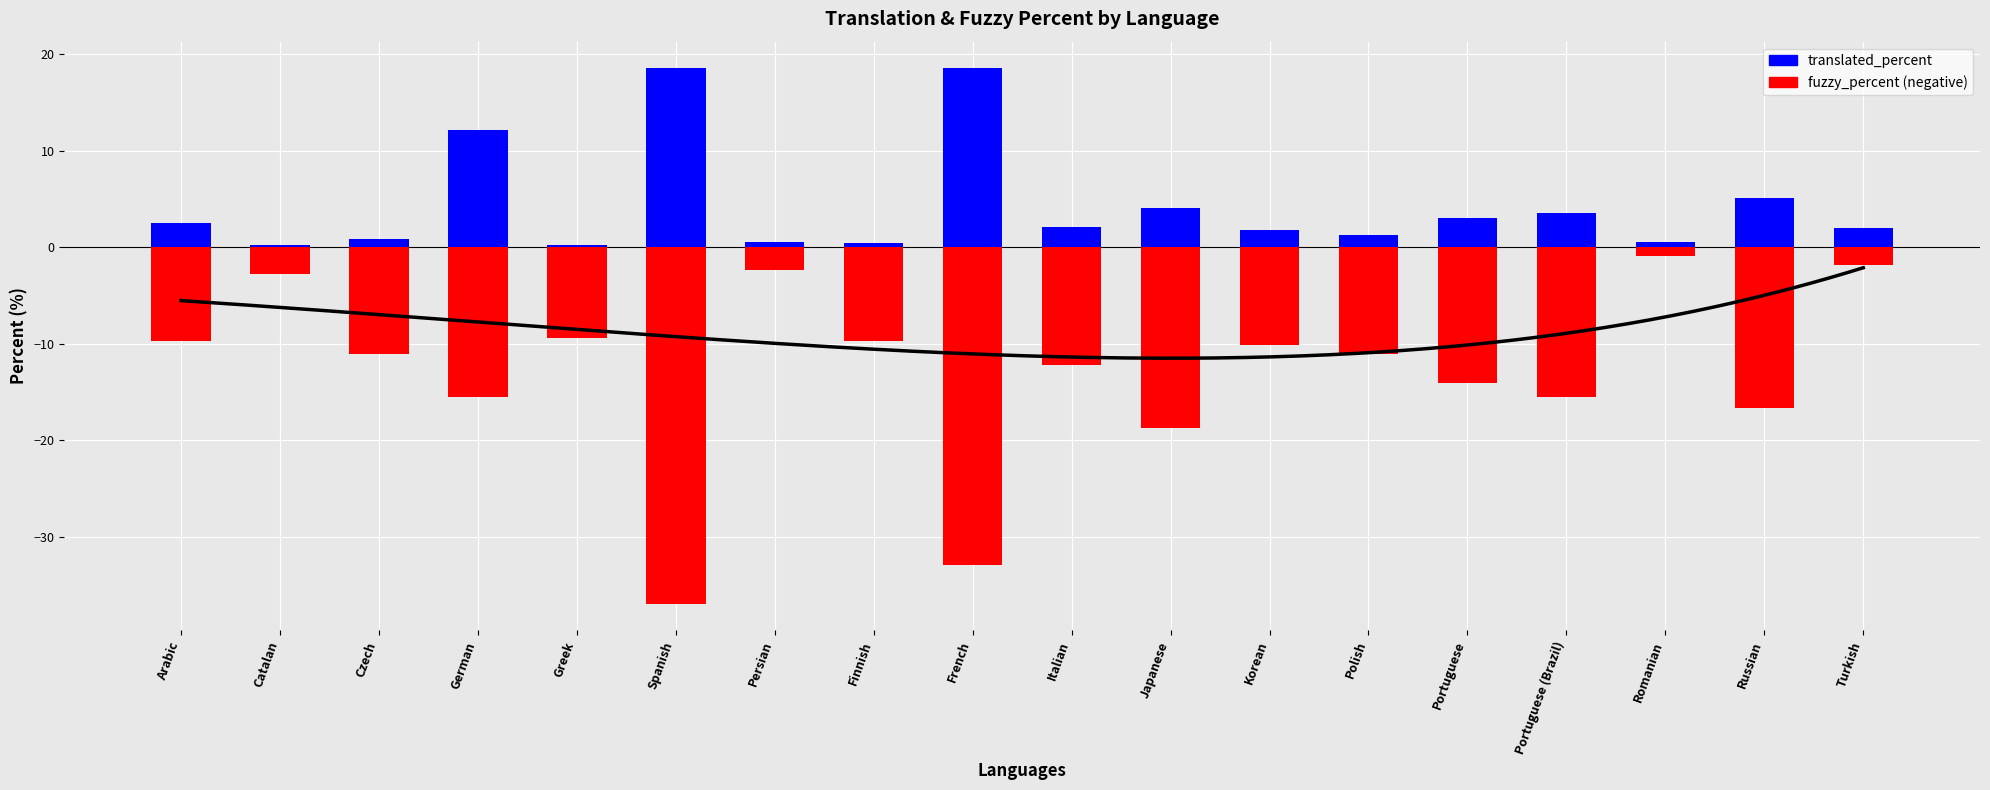

At which label is fuzzy_percent closest to -18?

Japanese